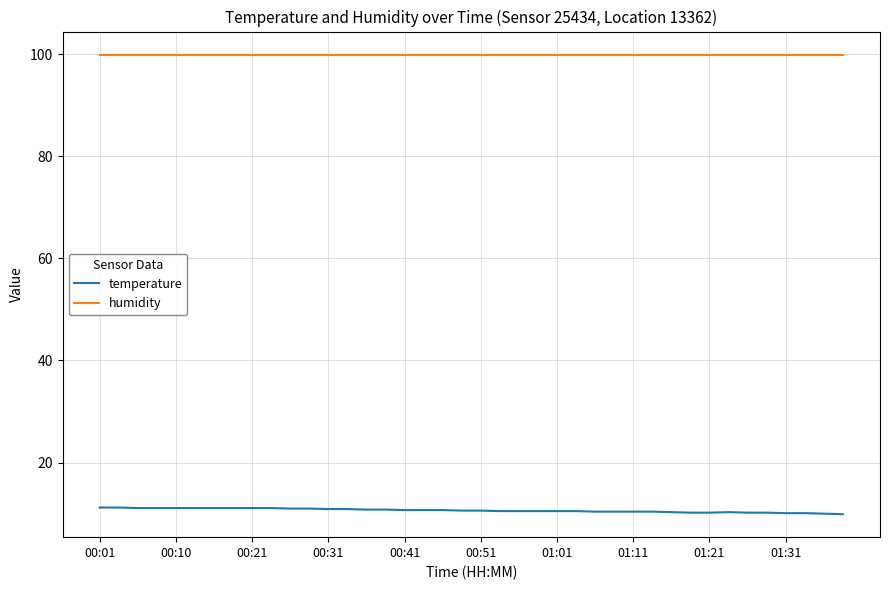

How many distinct data groups are displayed?

2